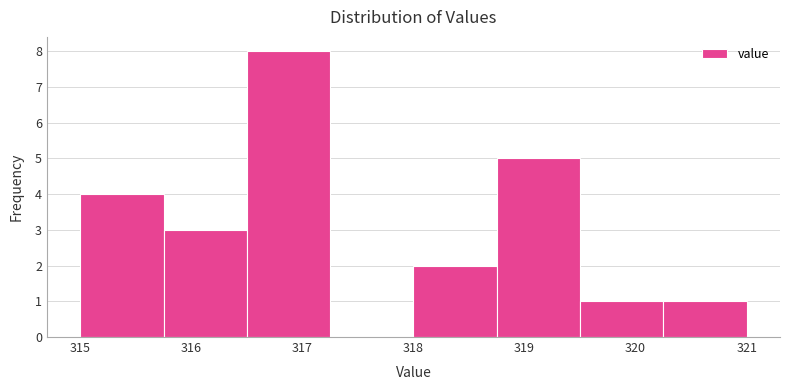

How tall is the bar that spans 320.25 to 321.00 on the x-axis? Neither the bar edges nor the heights are printed on the chart, so give them approximately, as read against the axes.

1